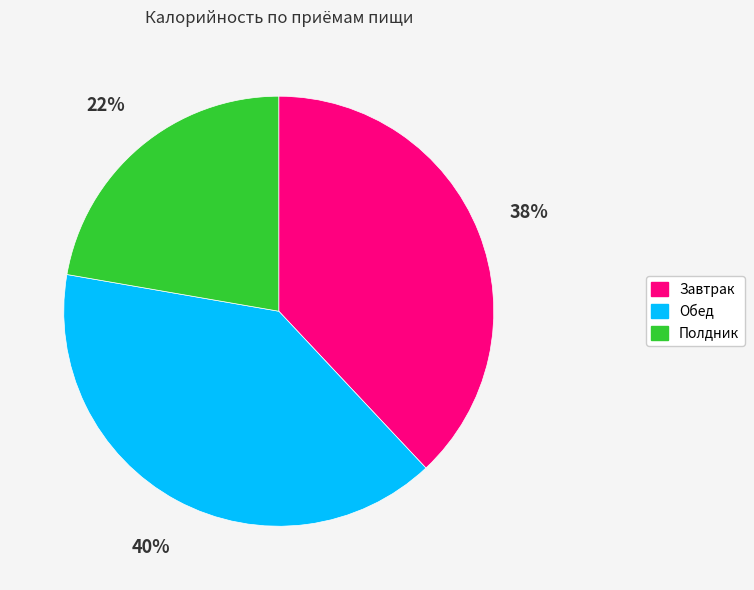

Does any single category account for the majority?

No